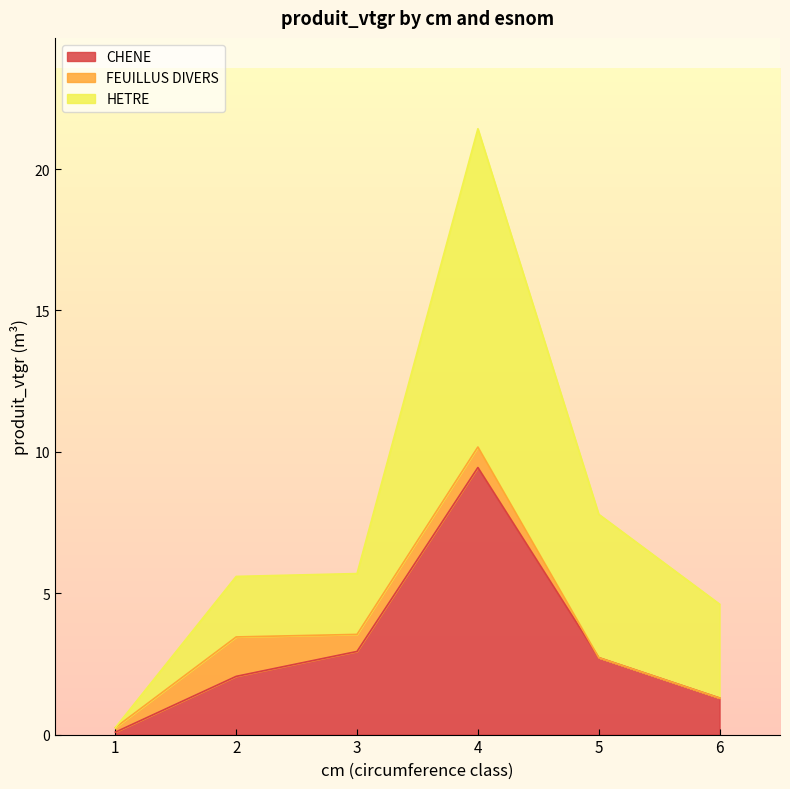

Which series has the largest total across all categories?

HETRE